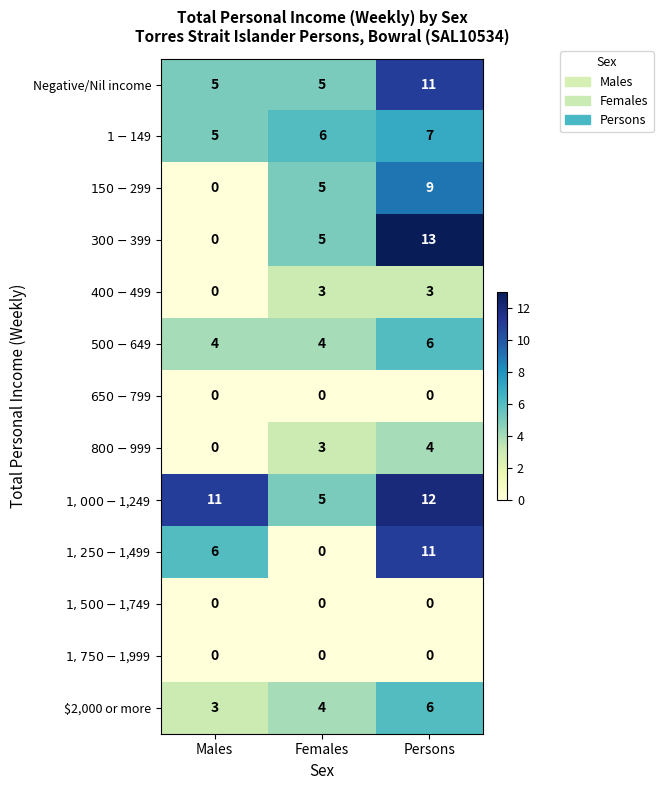

Count the number of categories in the chart.

3